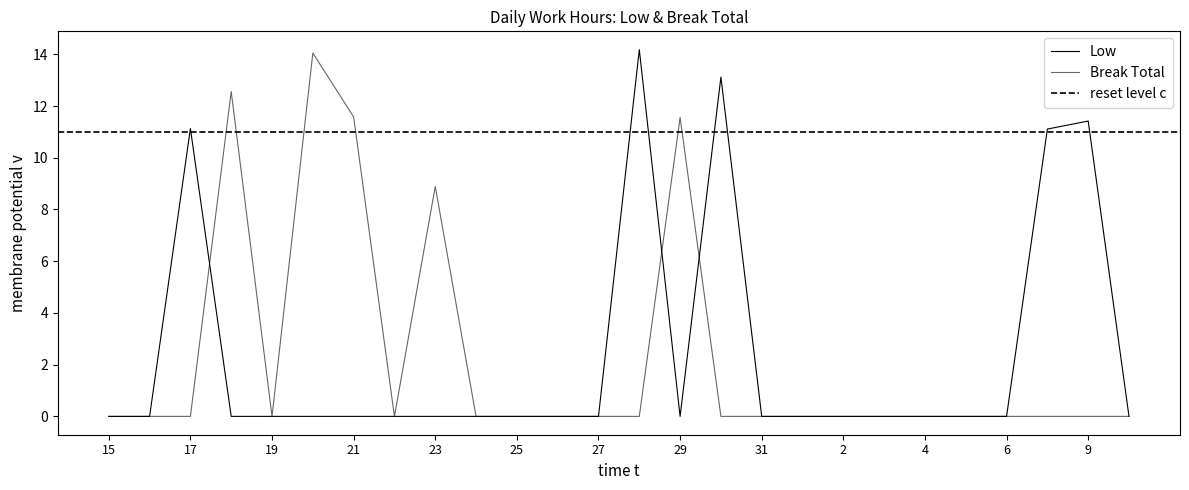

How many interior local valleys does the Low series have?

1